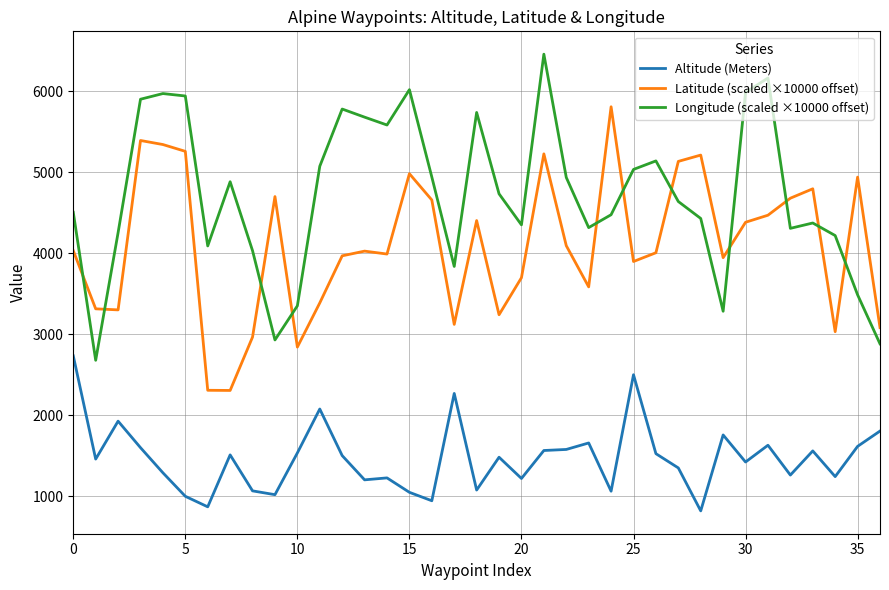

How many categories are shown in the chart?

37